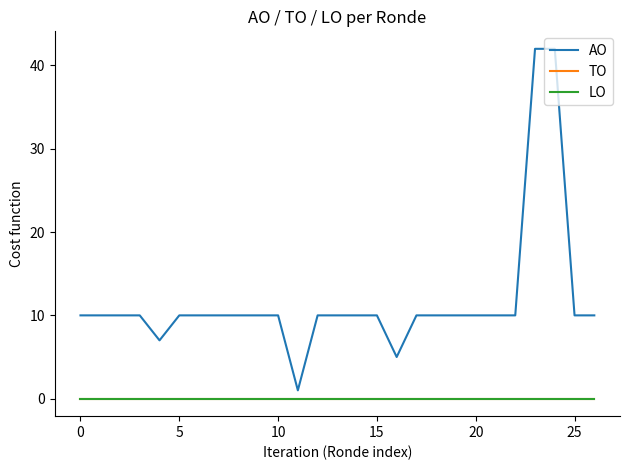

Does the chart display data point markers on the line(s)?

No